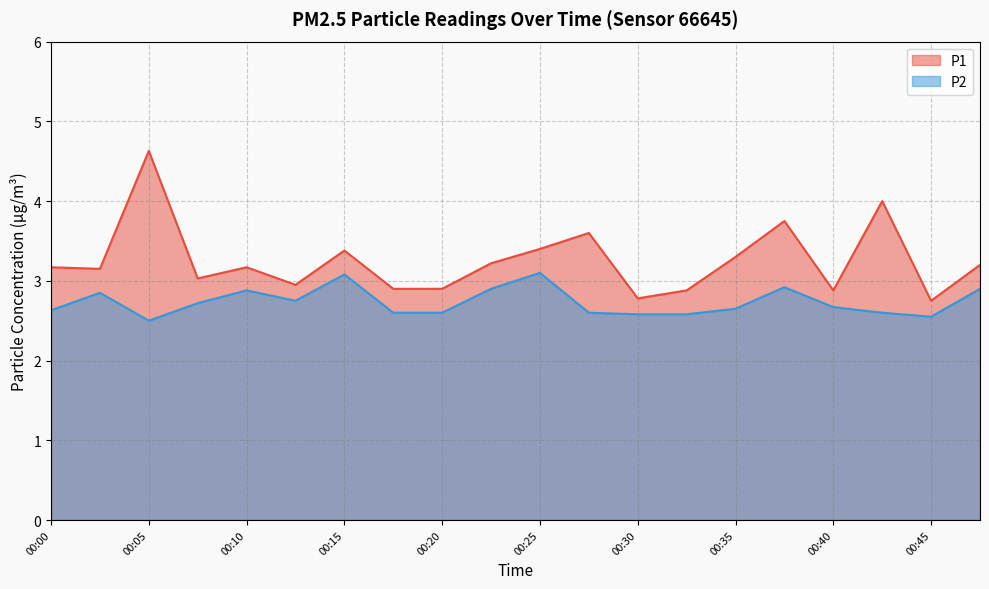

What is the difference between the maximum and second lowest values in the P1 series?

1.9